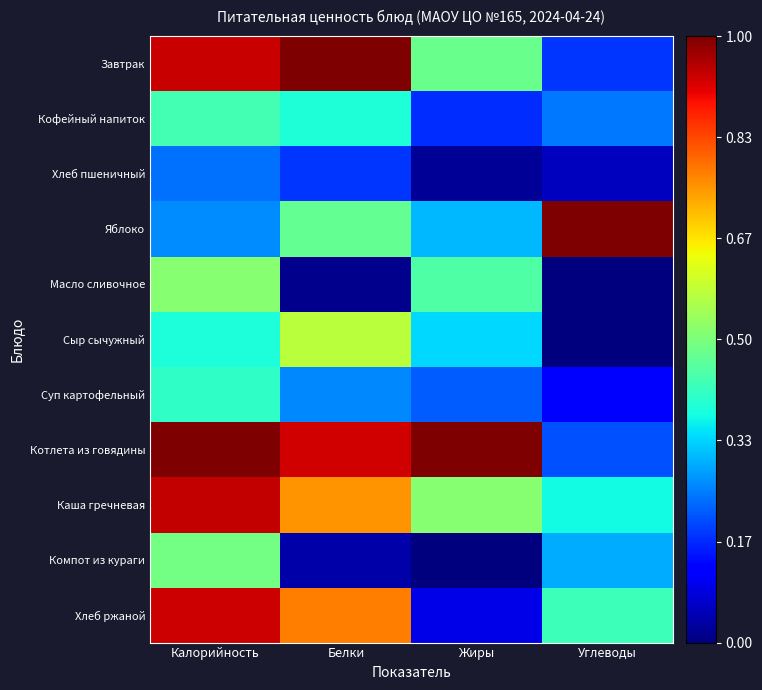

Reading left to right, list all the values displayed in this chart.

Завтрак: Калорийность=0.9	Белки=1.0	Жиры=0.5	Углеводы=0.2
Кофейный напиток: Калорийность=0.4	Белки=0.4	Жиры=0.2	Углеводы=0.2
Хлеб пшеничный: Калорийность=0.2	Белки=0.2	Жиры=0.0	Углеводы=0.1
Яблоко: Калорийность=0.3	Белки=0.5	Жиры=0.3	Углеводы=1.0
Масло сливочное: Калорийность=0.5	Белки=0.0	Жиры=0.4	Углеводы=0.0
Сыр сычужный: Калорийность=0.4	Белки=0.6	Жиры=0.3	Углеводы=0.0
Суп картофельный: Калорийность=0.4	Белки=0.3	Жиры=0.2	Углеводы=0.1
Котлета из говядины: Калорийность=1.0	Белки=0.9	Жиры=1.0	Углеводы=0.2
Каша гречневая: Калорийность=0.9	Белки=0.8	Жиры=0.5	Углеводы=0.4
Компот из кураги: Калорийность=0.5	Белки=0.0	Жиры=0.0	Углеводы=0.3
Хлеб ржаной: Калорийность=0.9	Белки=0.8	Жиры=0.1	Углеводы=0.4